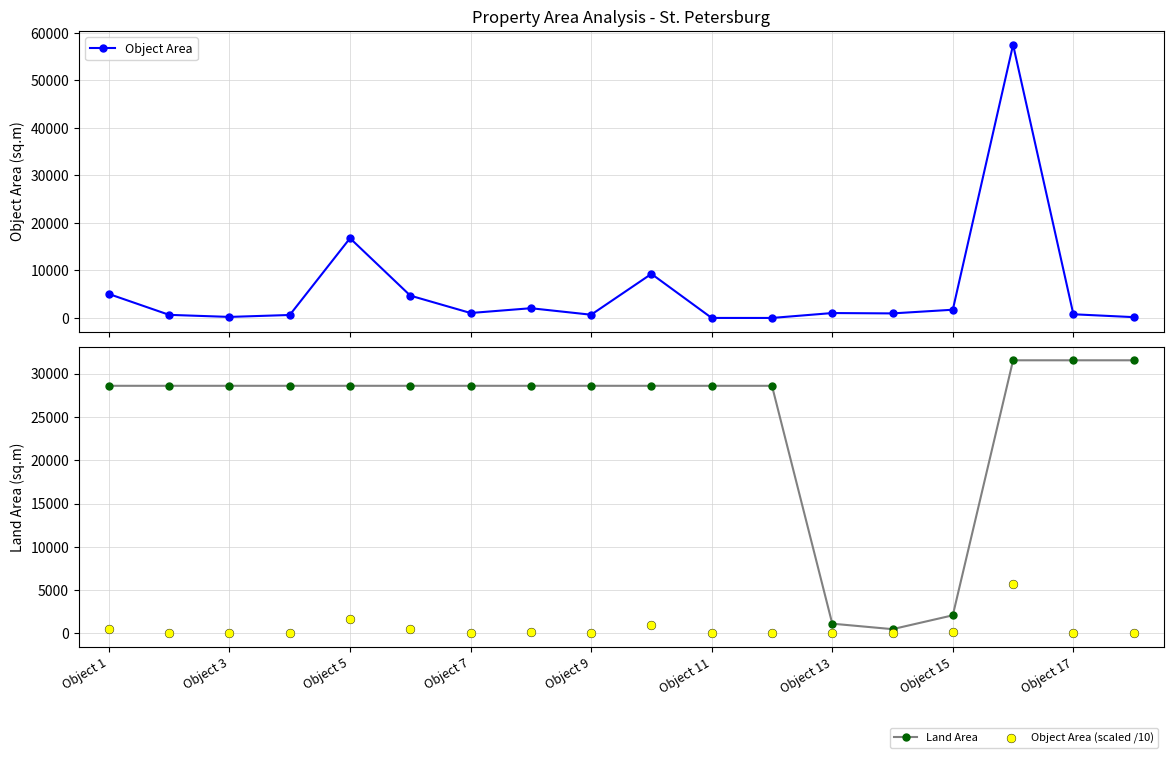

Which series contains the highest Y value?

Object Area